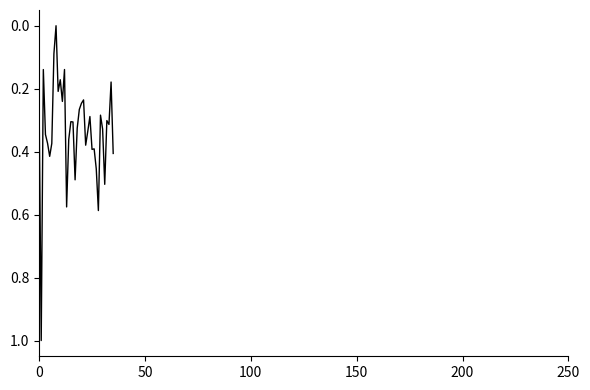

What is the maximum value shown in the chart?

1.0